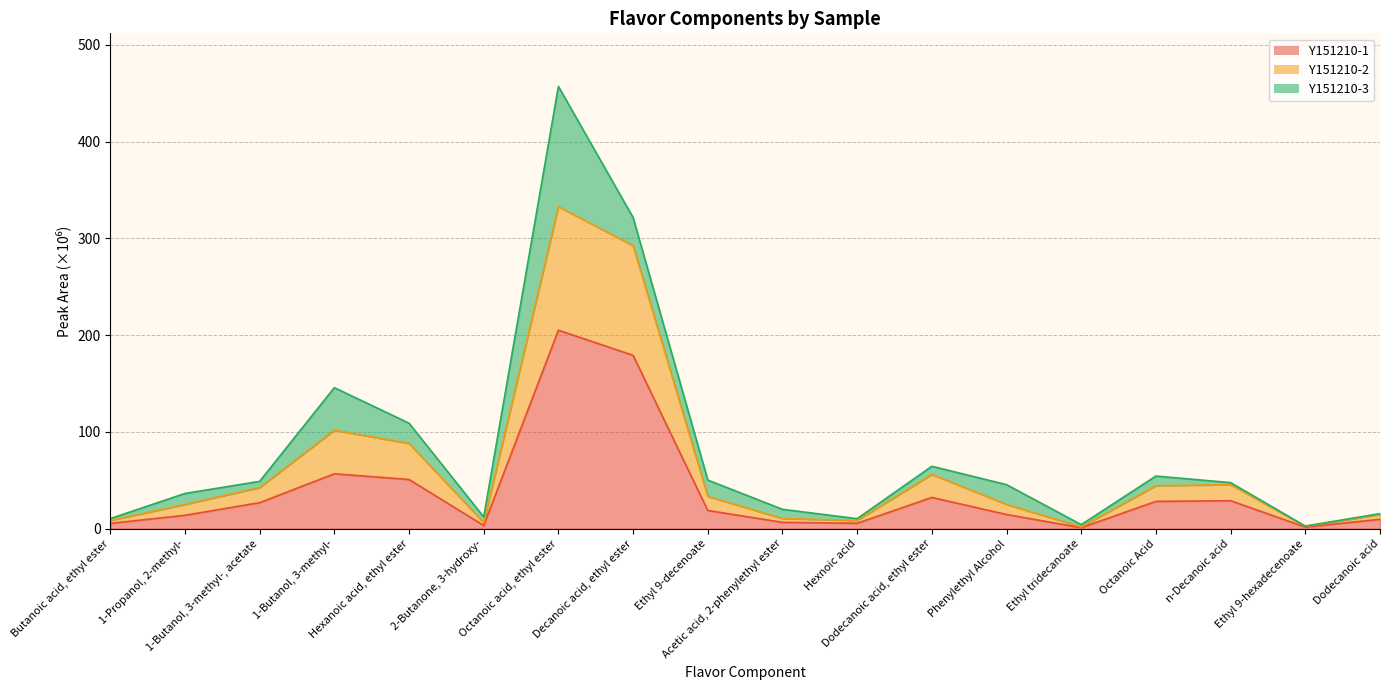

How many data points in Y151210-2 are less than 33?

9